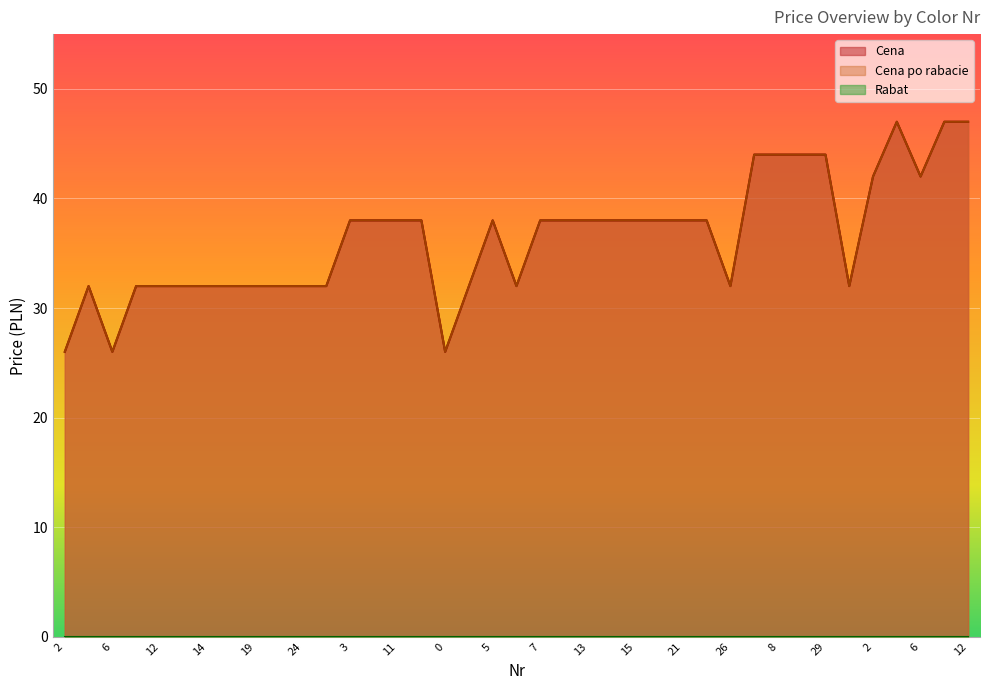

Does the chart display data point markers on the line(s)?

No